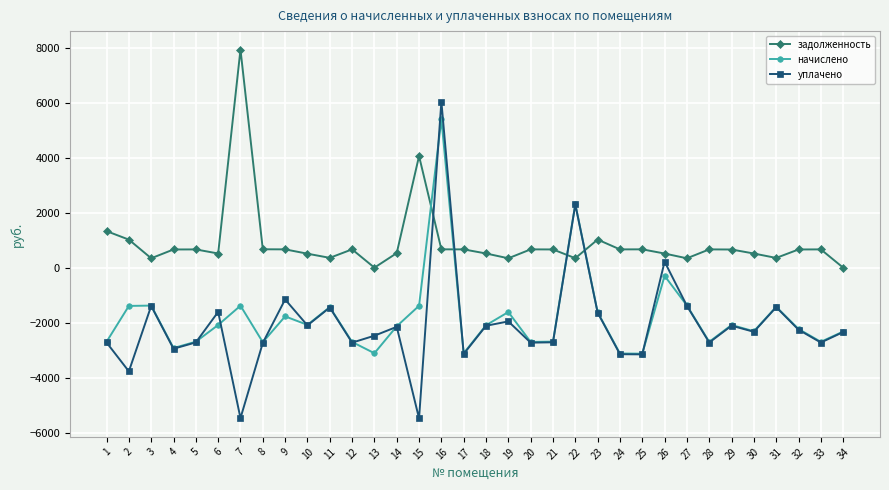

What is the minimum value for уплачено?

-5487.1